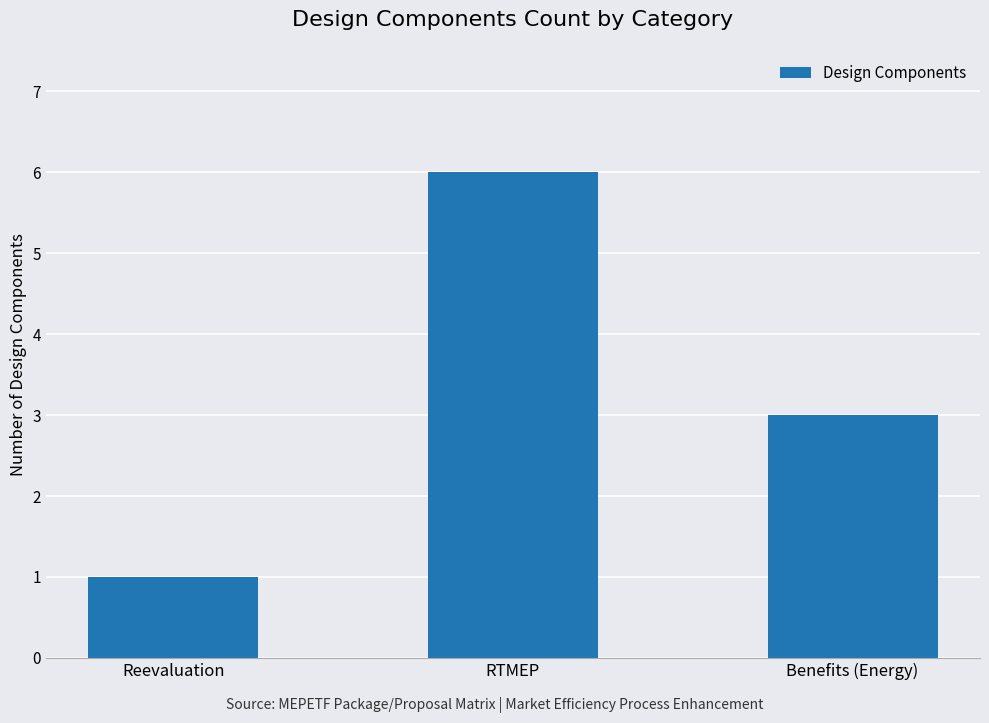

What is the change in value from Reevaluation to RTMEP?

+5